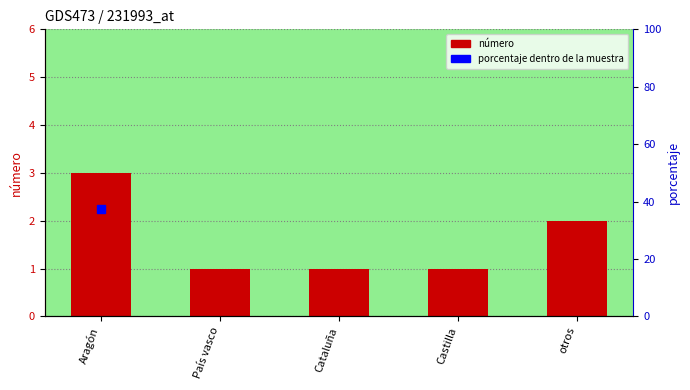

What is the sum of the values at otros and País vasco?

3